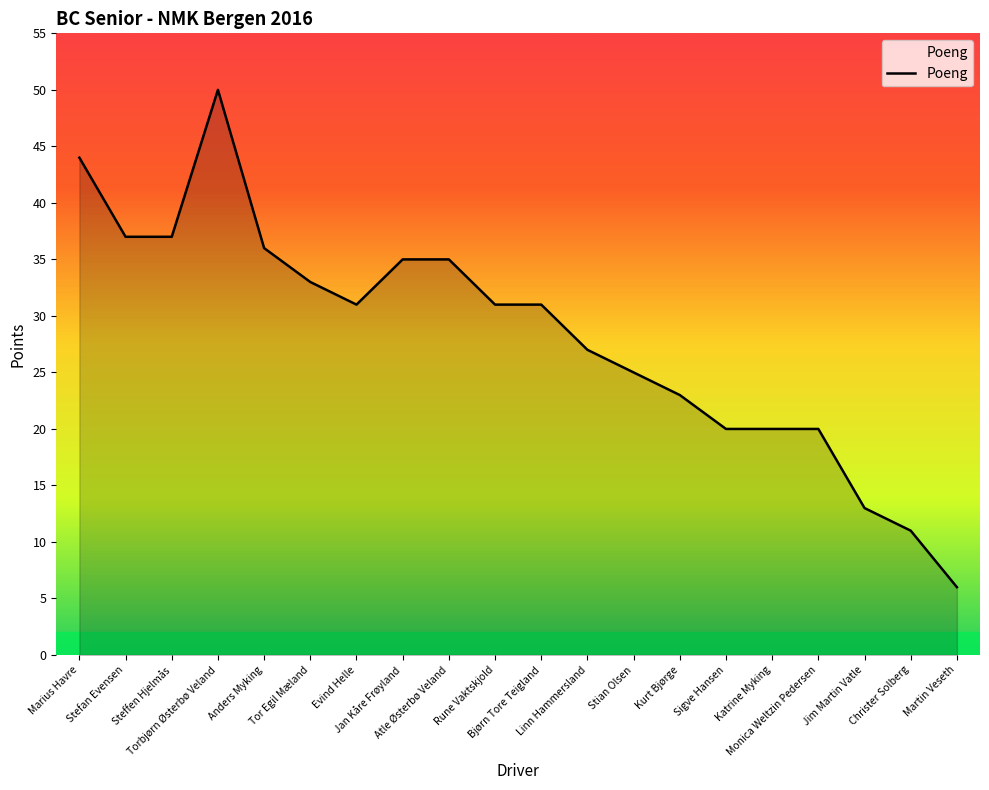

What is the difference between the maximum and minimum values?

44